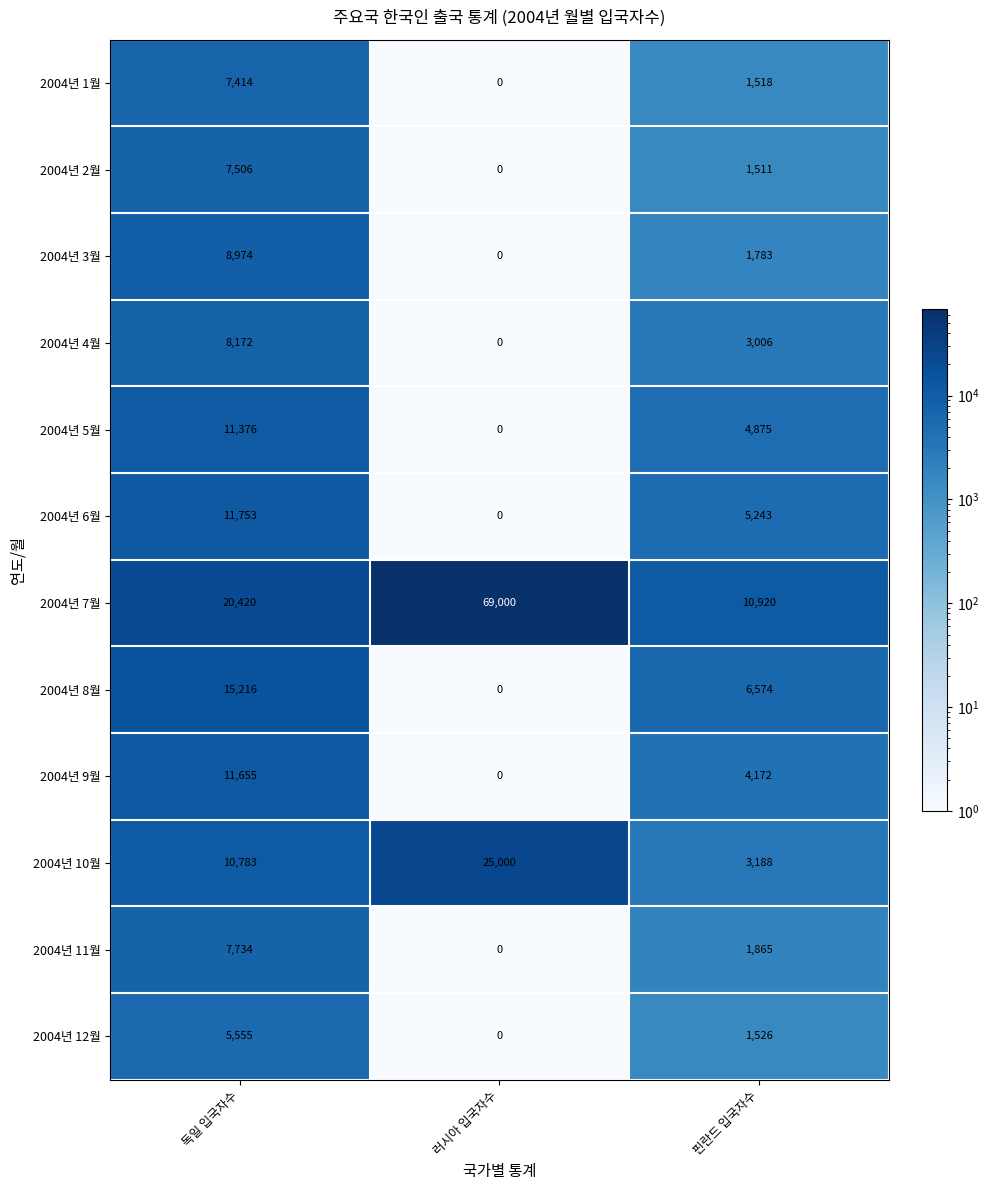

What is the difference between the maximum and minimum values in the 2004년 10월 series?

21812